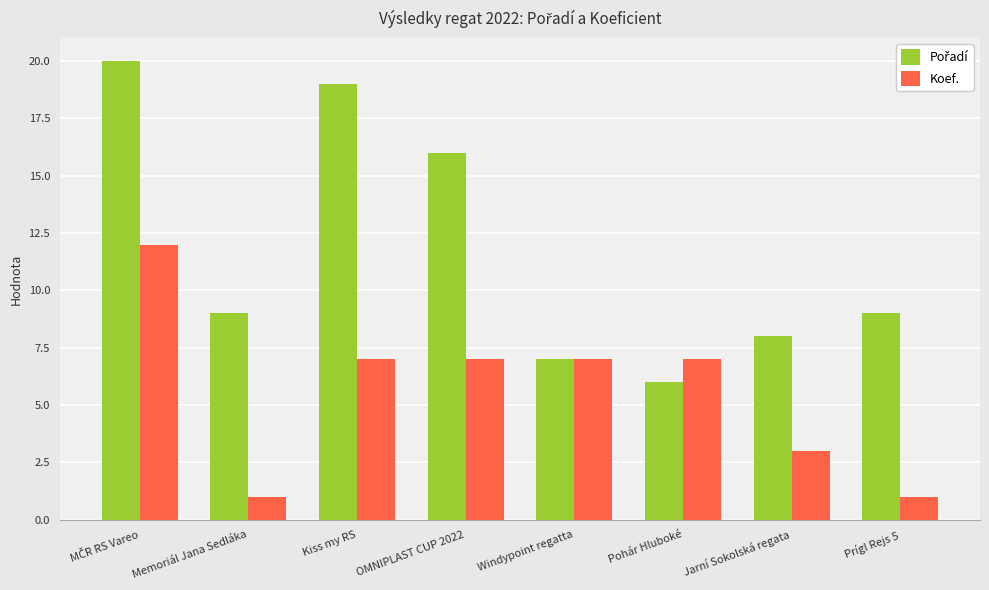

What is the spread (max minus min) of values at Prígl Rejs 5?

8